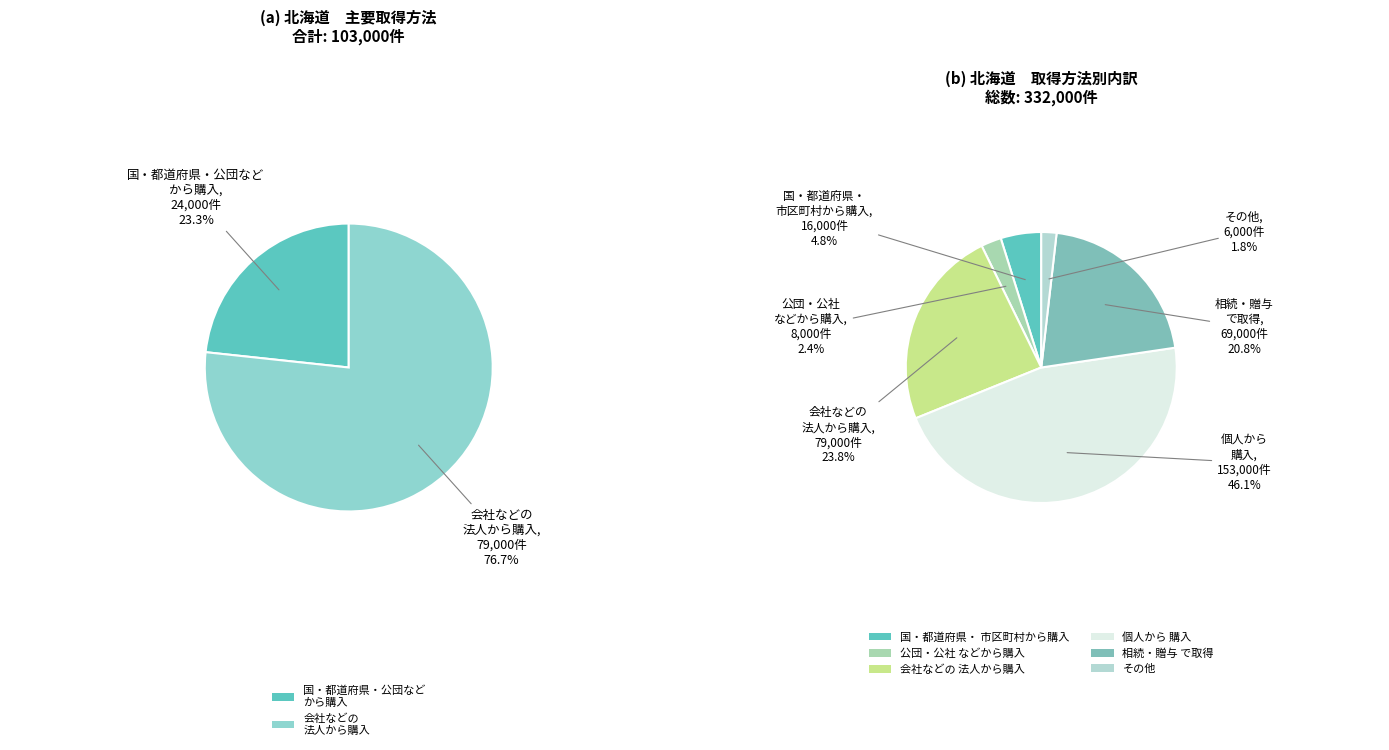

To the nearest percent, what percentage of the pie is 個人から
購入?

46%